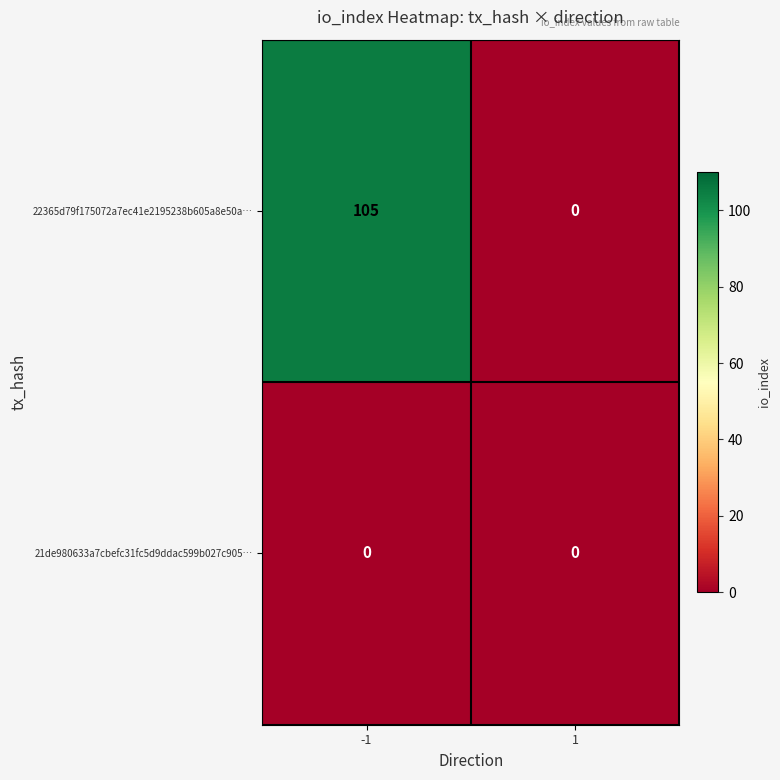

What is the difference between the maximum and minimum values in the 22365d79f175072a7ec41e2195238b605a8e50a… series?

105